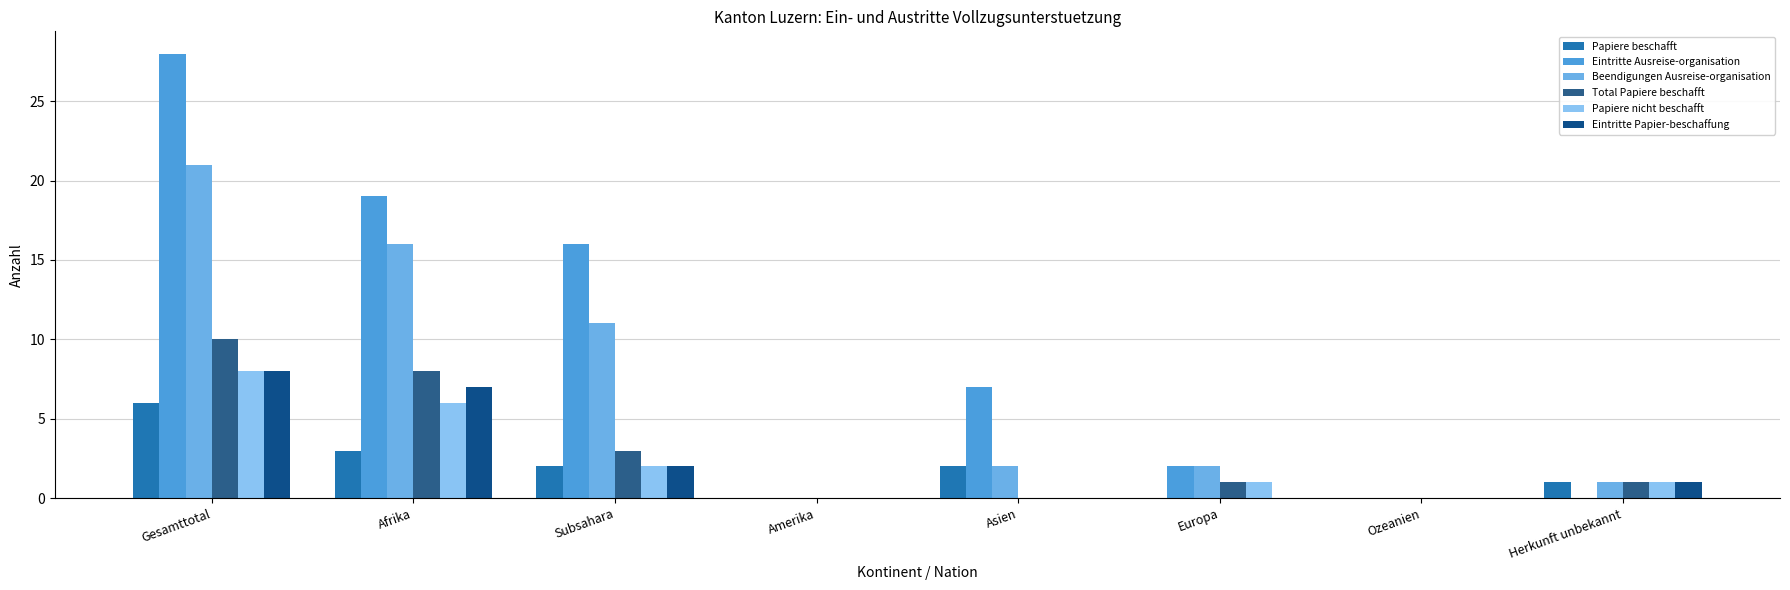

True or false: Eintritte Papier-beschaffung has a value of 4 at Ozeanien.

False